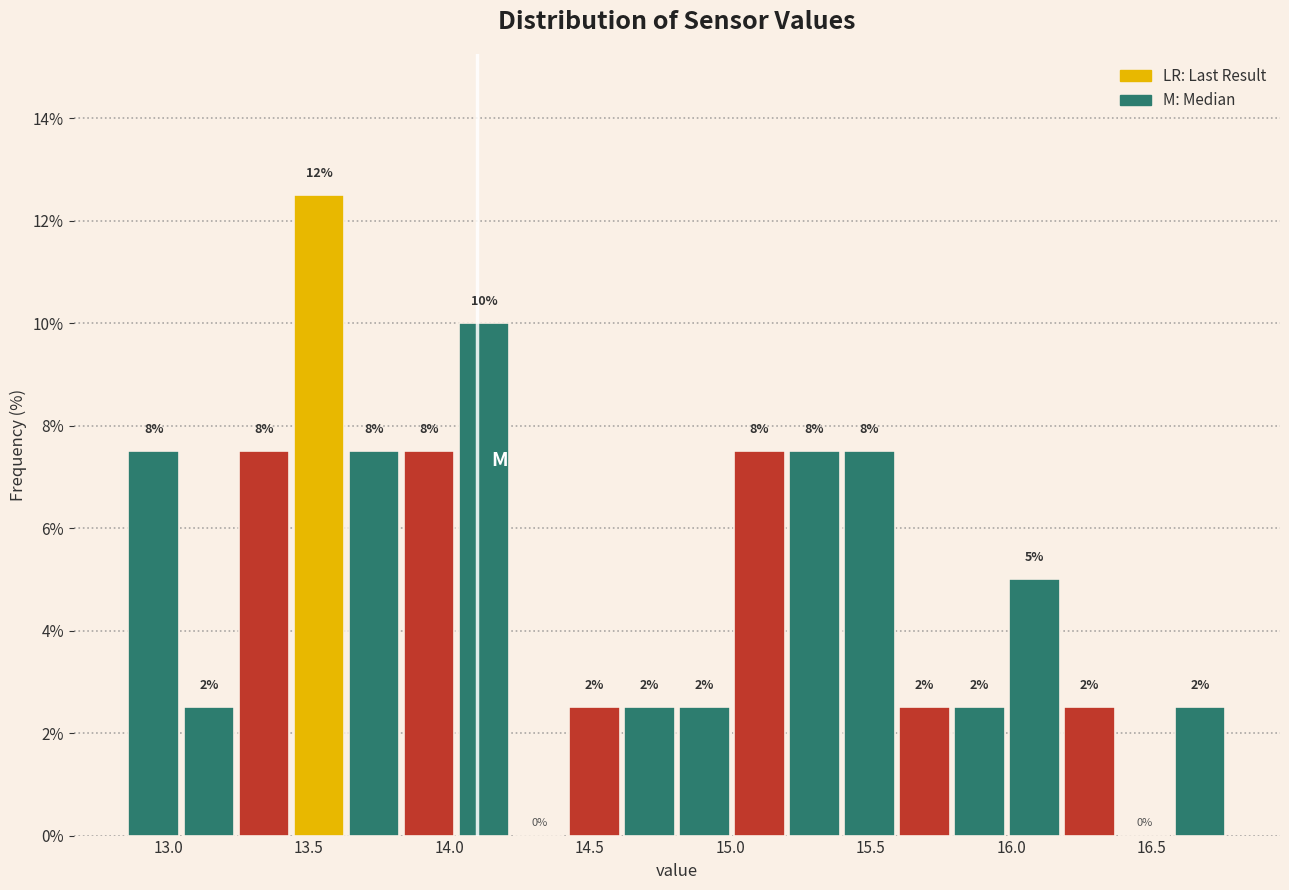

Around what value on the x-axis is the tallest bar? Give the approximate position of its centre, as read against the axis.

13.55